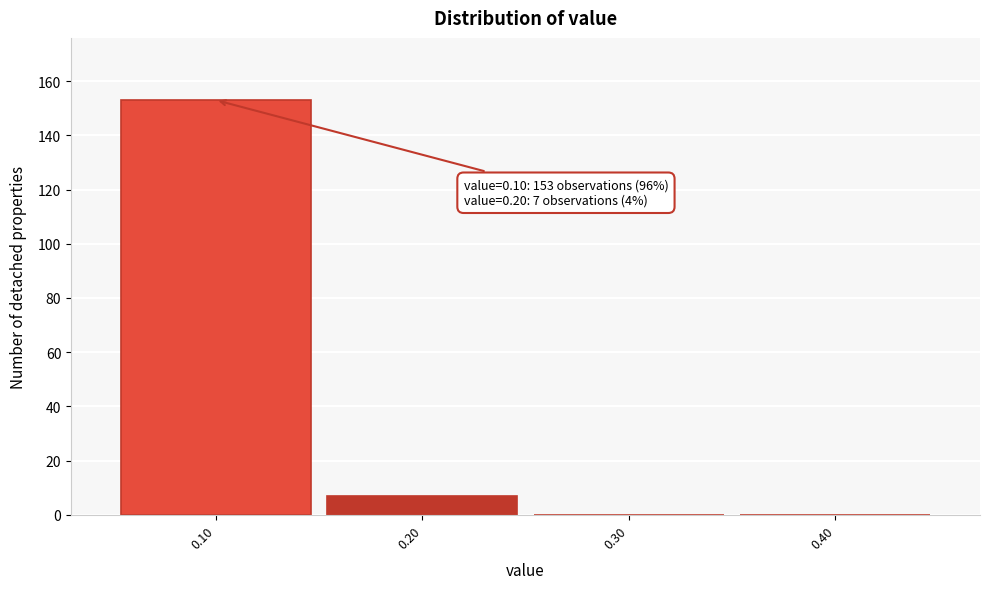

Reading left to right, what are all the values shown in this chart?

0.10=153	0.20=7	0.30=0	0.40=0